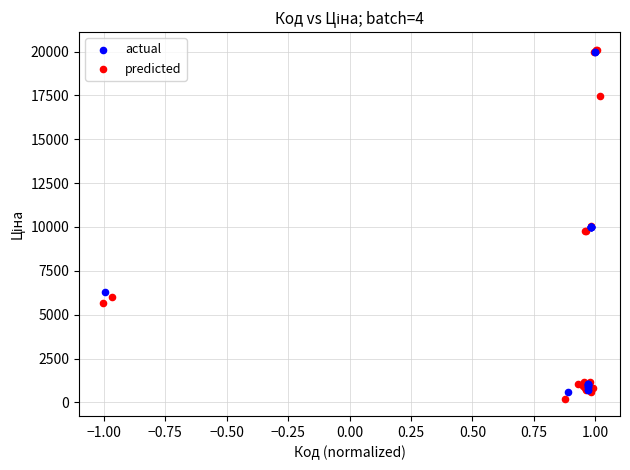

Which series contains the lowest Y value?

predicted